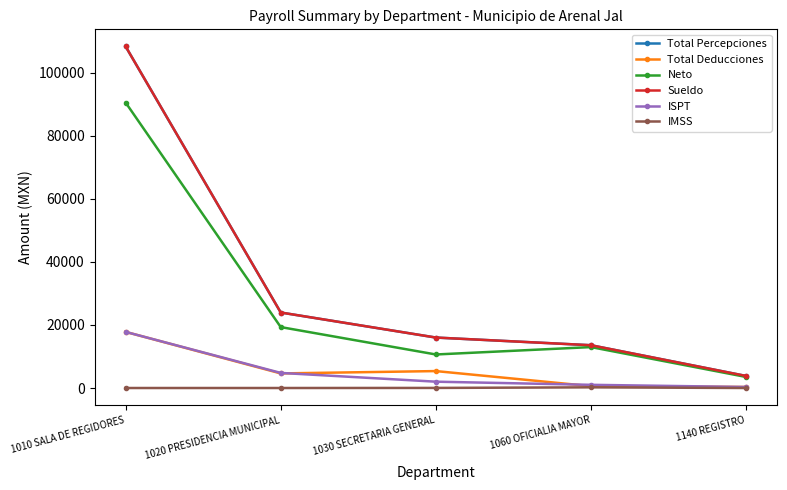

True or false: Sueldo has a value of 16005.1 at 1030 SECRETARIA GENERAL.

True